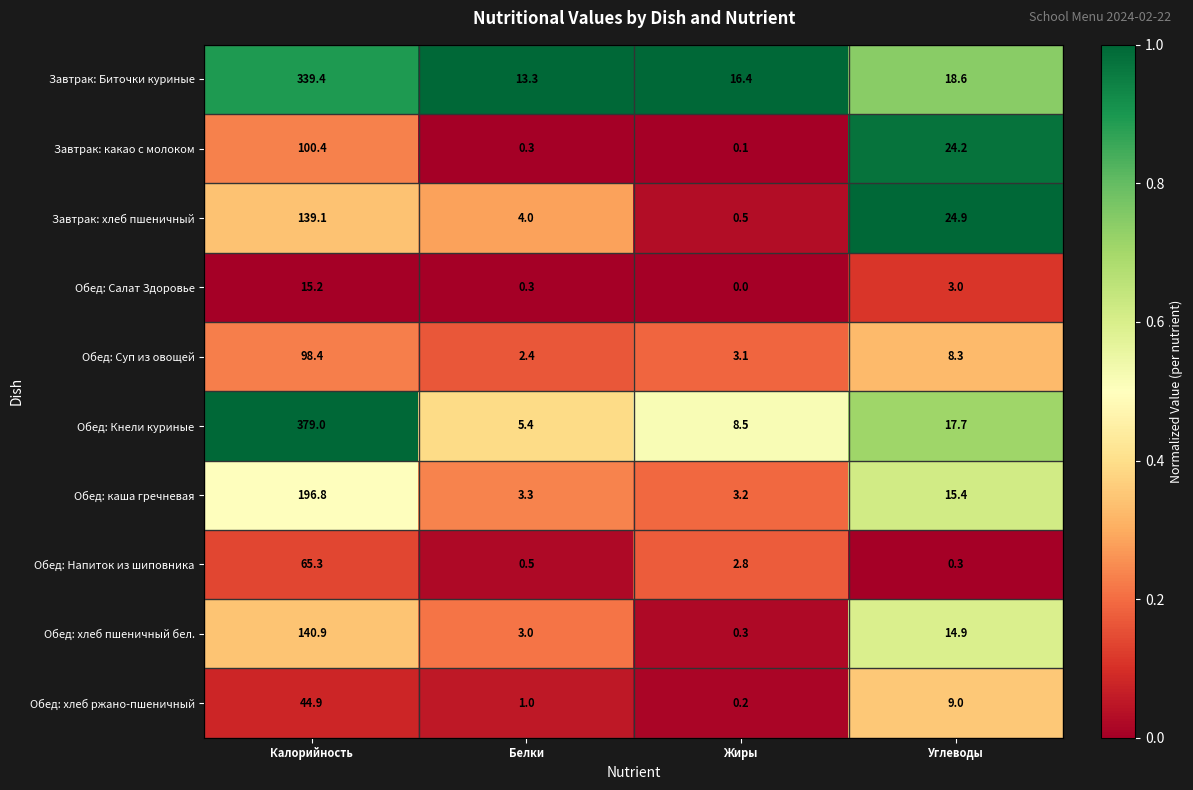

List the series in order of their peak value, highest first.

Обед: Кнели куриные, Завтрак: Биточки куриные, Обед: каша гречневая, Обед: хлеб пшеничный бел., Завтрак: хлеб пшеничный, Завтрак: какао с молоком, Обед: Суп из овощей, Обед: Напиток из шиповника, Обед: хлеб ржано-пшеничный, Обед: Салат Здоровье